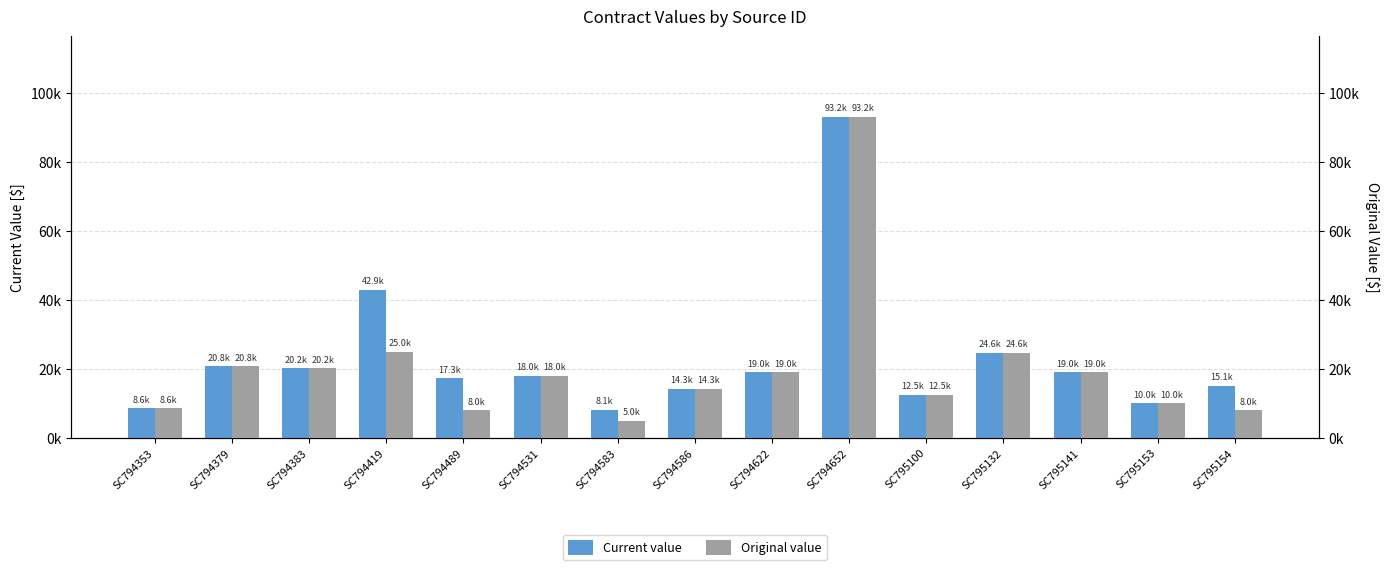

List the series in order of their peak value, lowest first.

Current value, Original value